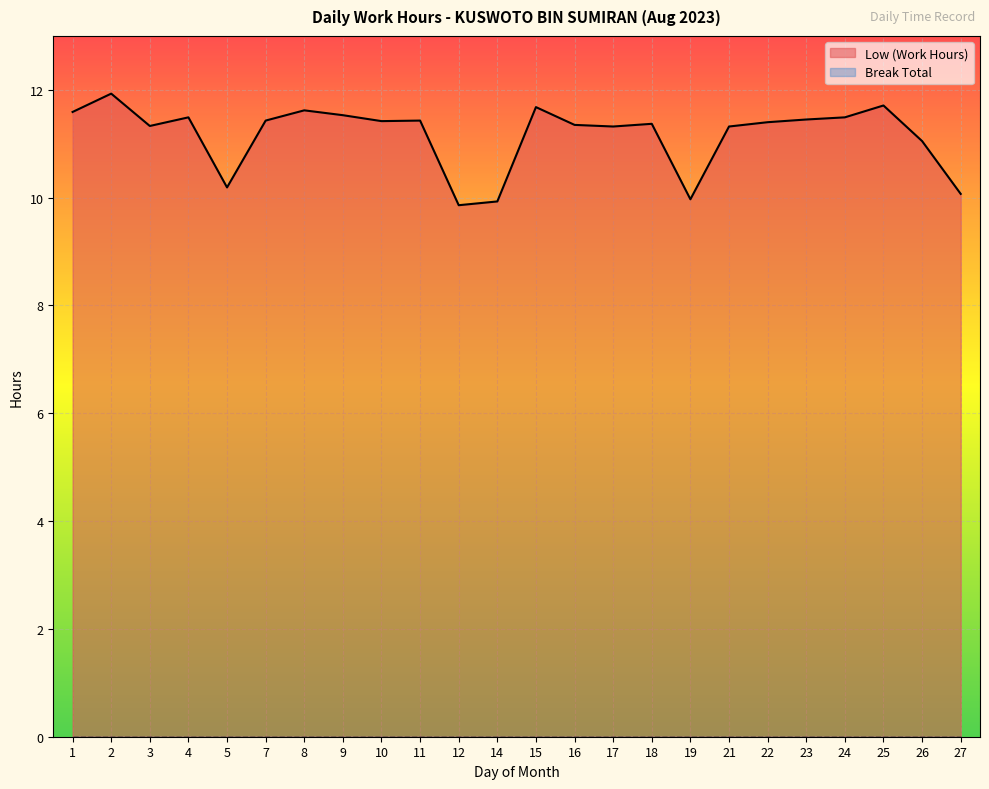

What is the sum of the values at 14 and 8?

21.5